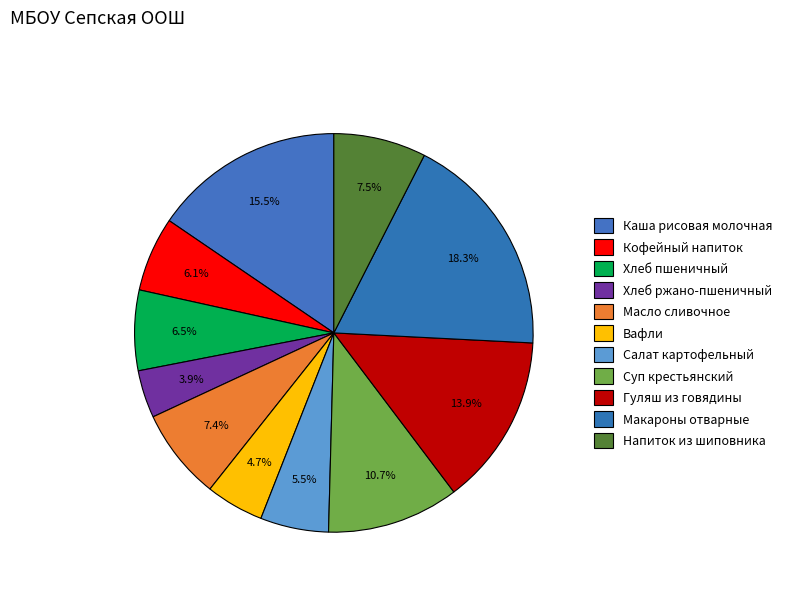

What is the change in value from Хлеб ржано-пшеничный to Напиток из шиповника?

+37.8